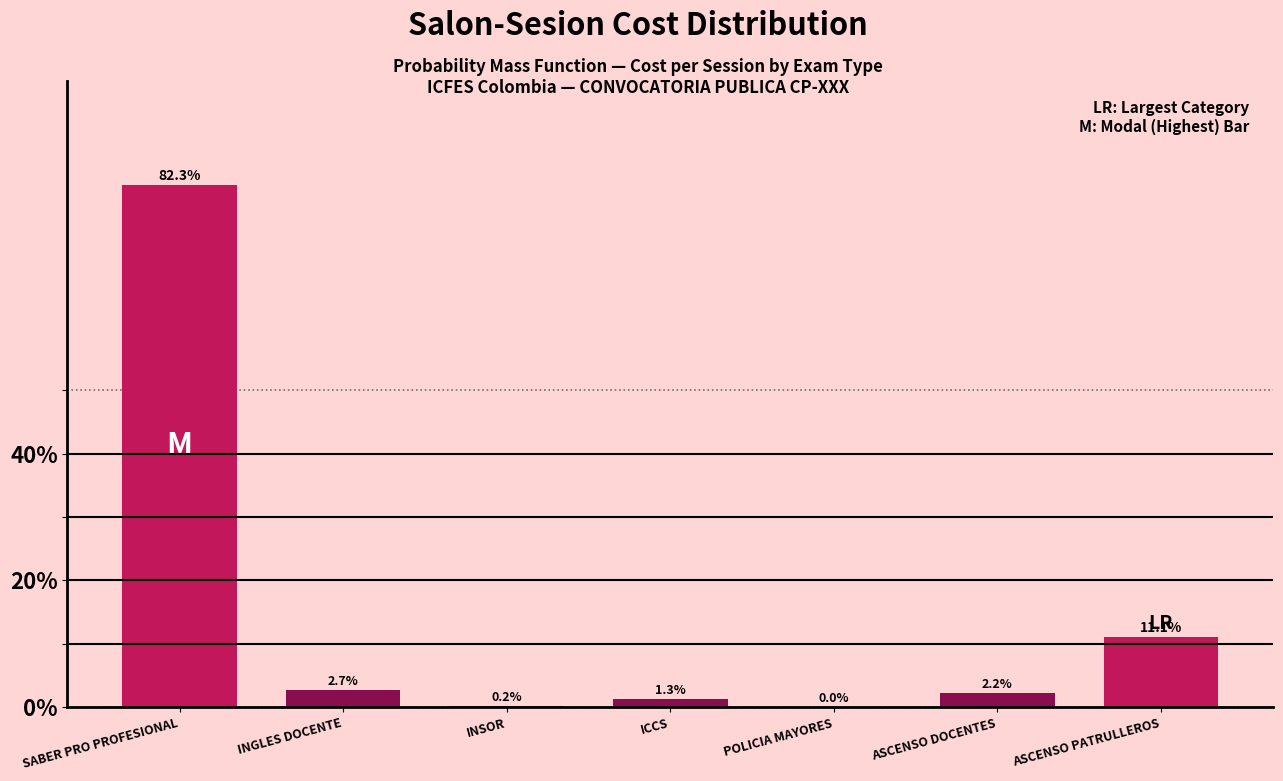

What is the greatest value displayed?

82.3